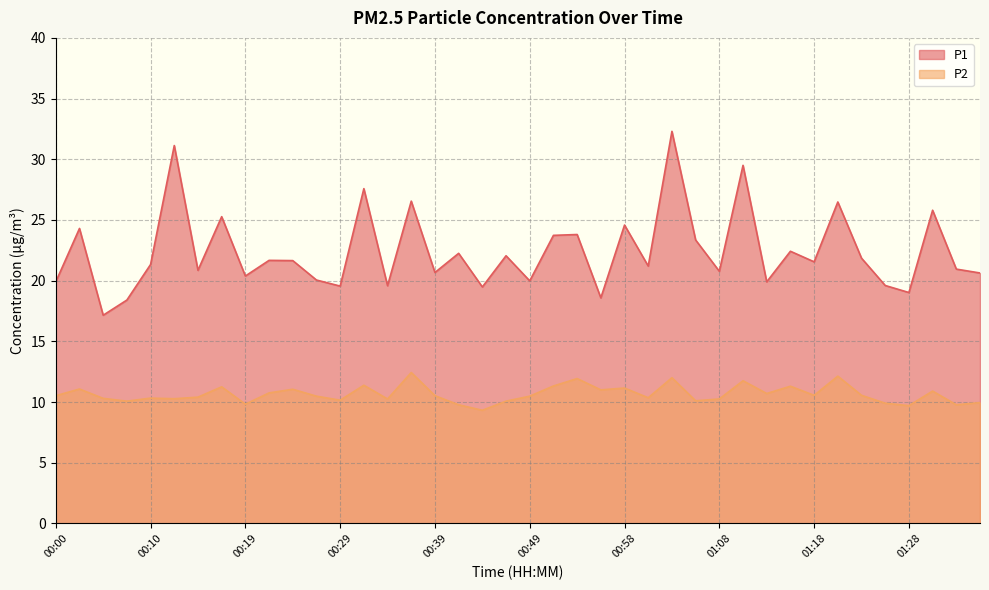

True or false: P2 and P1 intersect in this chart.

False